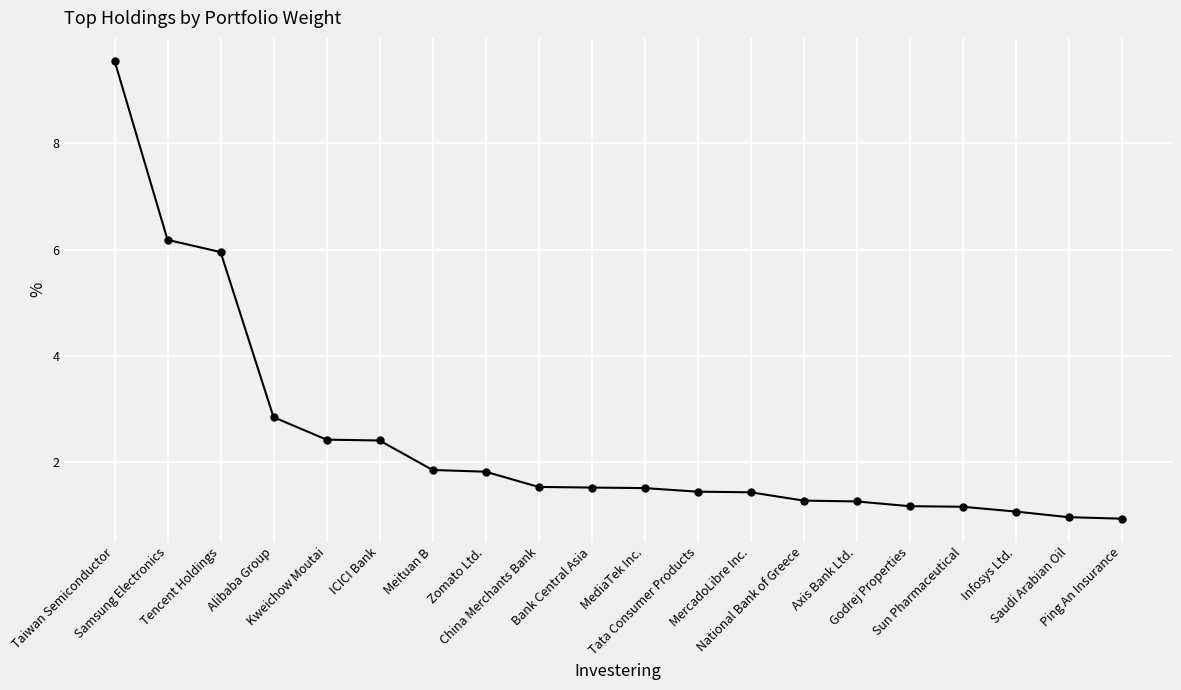

Between Bank Central Asia and Meituan B, which is larger?

Meituan B